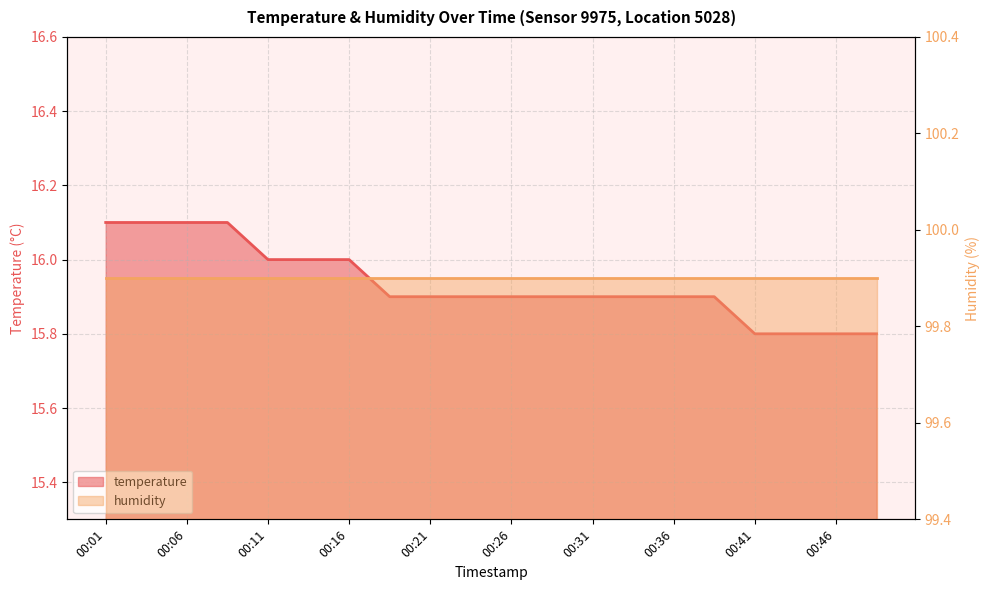

Between 00:41 and 00:18, which is larger?

00:18